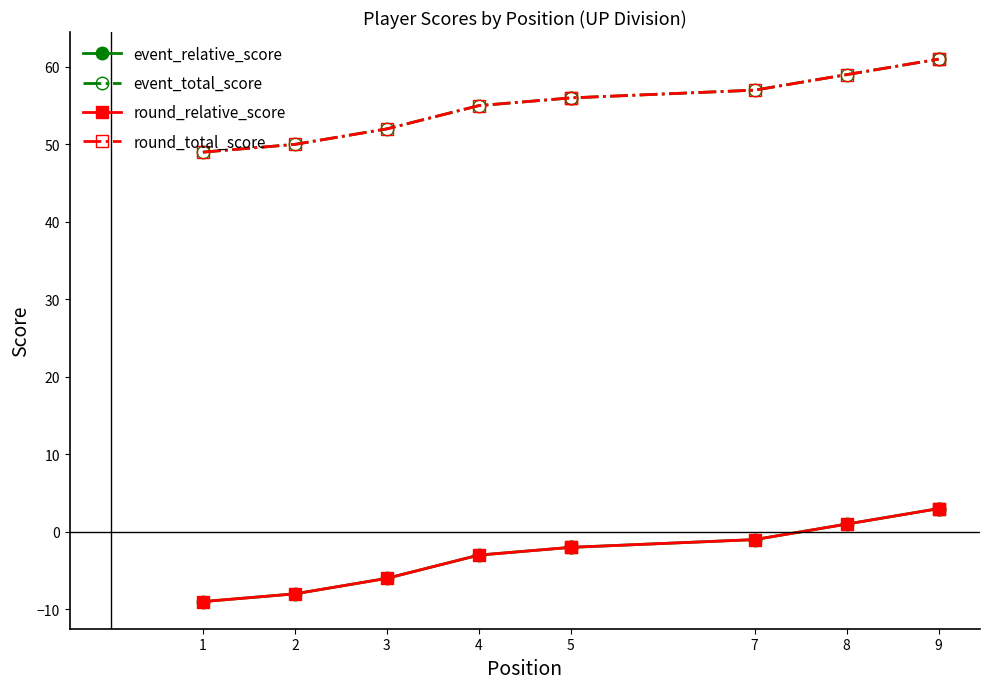

The round_relative_score series shows 1 at 8. True or false?

False